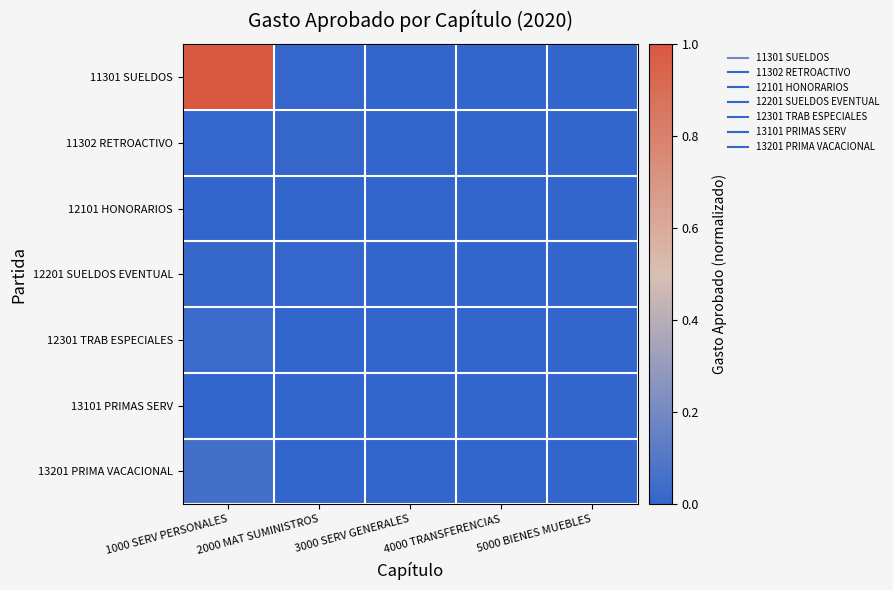

Reading right to left, extract all data points from this chart.

11301 SUELDOS: 5000 BIENES MUEBLES=0.0	4000 TRANSFERENCIAS=0.0	3000 SERV GENERALES=0.0	2000 MAT SUMINISTROS=0.0	1000 SERV PERSONALES=1.0
11302 RETROACTIVO: 5000 BIENES MUEBLES=0.0	4000 TRANSFERENCIAS=0.0	3000 SERV GENERALES=0.0	2000 MAT SUMINISTROS=0.0	1000 SERV PERSONALES=0.0
12101 HONORARIOS: 5000 BIENES MUEBLES=0.0	4000 TRANSFERENCIAS=0.0	3000 SERV GENERALES=0.0	2000 MAT SUMINISTROS=0.0	1000 SERV PERSONALES=0.0
12201 SUELDOS EVENTUAL: 5000 BIENES MUEBLES=0.0	4000 TRANSFERENCIAS=0.0	3000 SERV GENERALES=0.0	2000 MAT SUMINISTROS=0.0	1000 SERV PERSONALES=0.0
12301 TRAB ESPECIALES: 5000 BIENES MUEBLES=0.0	4000 TRANSFERENCIAS=0.0	3000 SERV GENERALES=0.0	2000 MAT SUMINISTROS=0.0	1000 SERV PERSONALES=0.0
13101 PRIMAS SERV: 5000 BIENES MUEBLES=0.0	4000 TRANSFERENCIAS=0.0	3000 SERV GENERALES=0.0	2000 MAT SUMINISTROS=0.0	1000 SERV PERSONALES=0.0
13201 PRIMA VACACIONAL: 5000 BIENES MUEBLES=0.0	4000 TRANSFERENCIAS=0.0	3000 SERV GENERALES=0.0	2000 MAT SUMINISTROS=0.0	1000 SERV PERSONALES=0.1